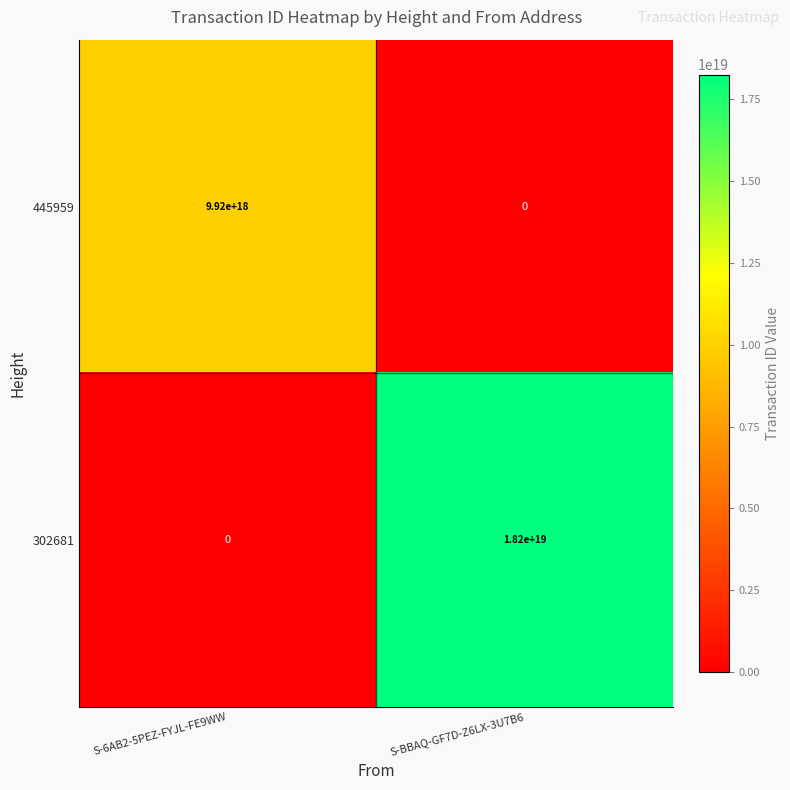

The value of 302681 at S-6AB2-5PEZ-FYJL-FE9WW is 0. True or false?

True